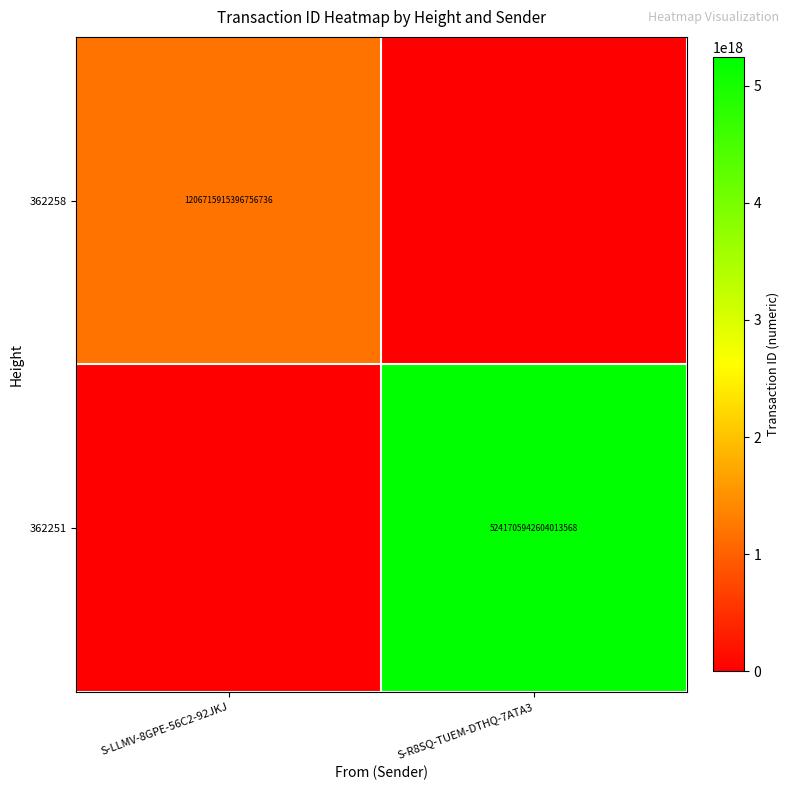

The 362251 series shows 5241705942604013568 at S-R8SQ-TUEM-DTHQ-7ATA3. True or false?

True